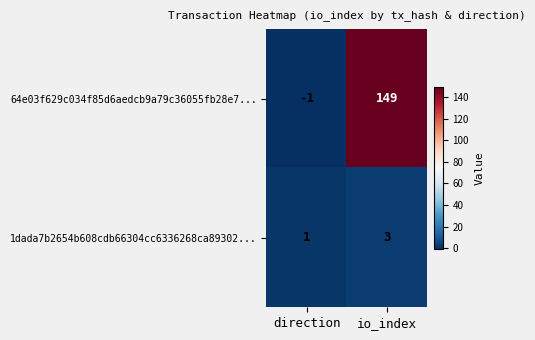

At how many categories does at least one series exceed 105?

1